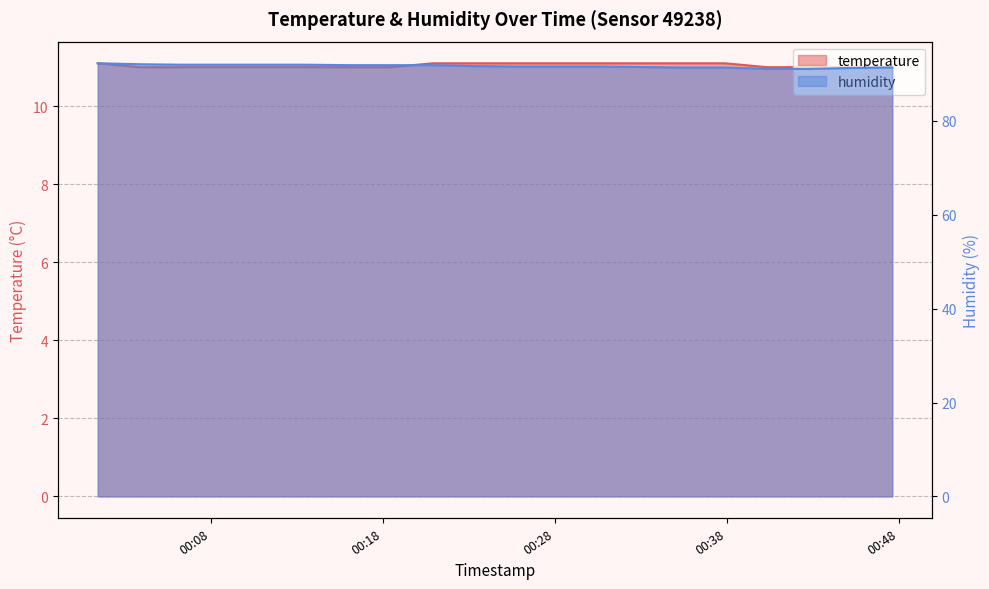

Which series has the largest range (max minus min)?

humidity